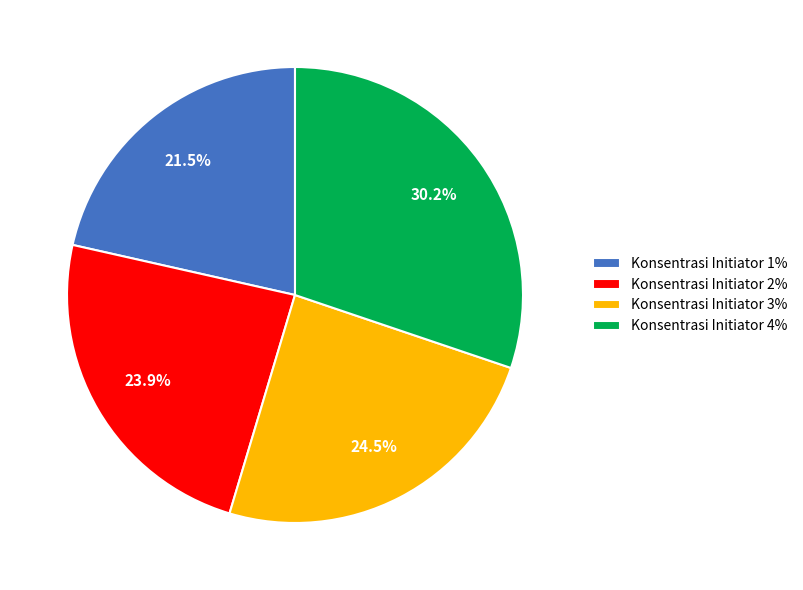

Is there a majority slice in this chart?

No